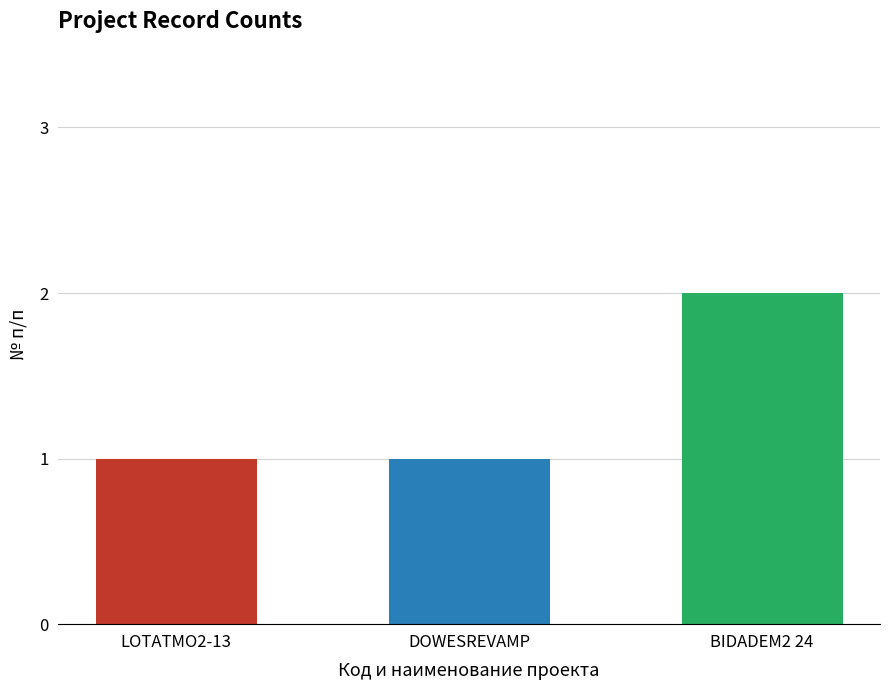

Reading left to right, list all the values displayed in this chart.

1	1	2